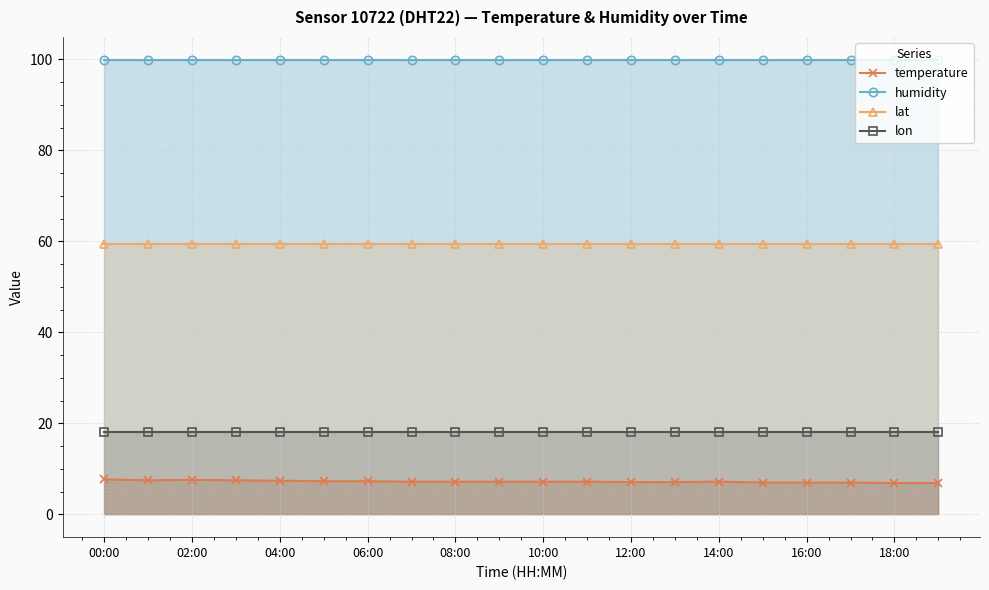

How many distinct data groups are displayed?

4